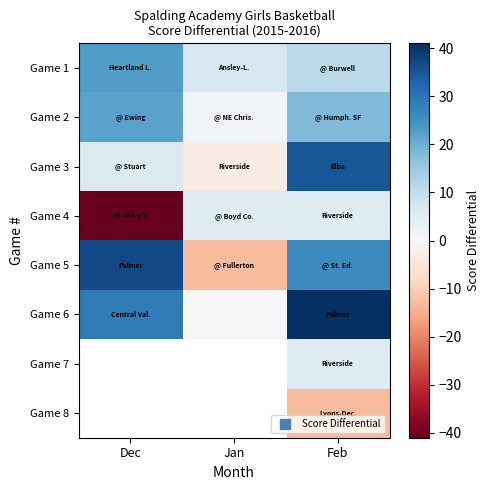

At how many categories does at least one series exceed 27?

2